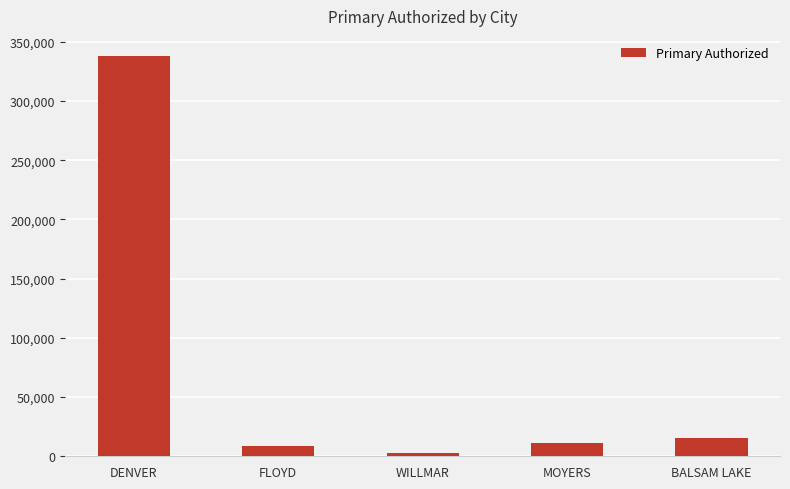

Between DENVER and FLOYD, which is larger?

DENVER